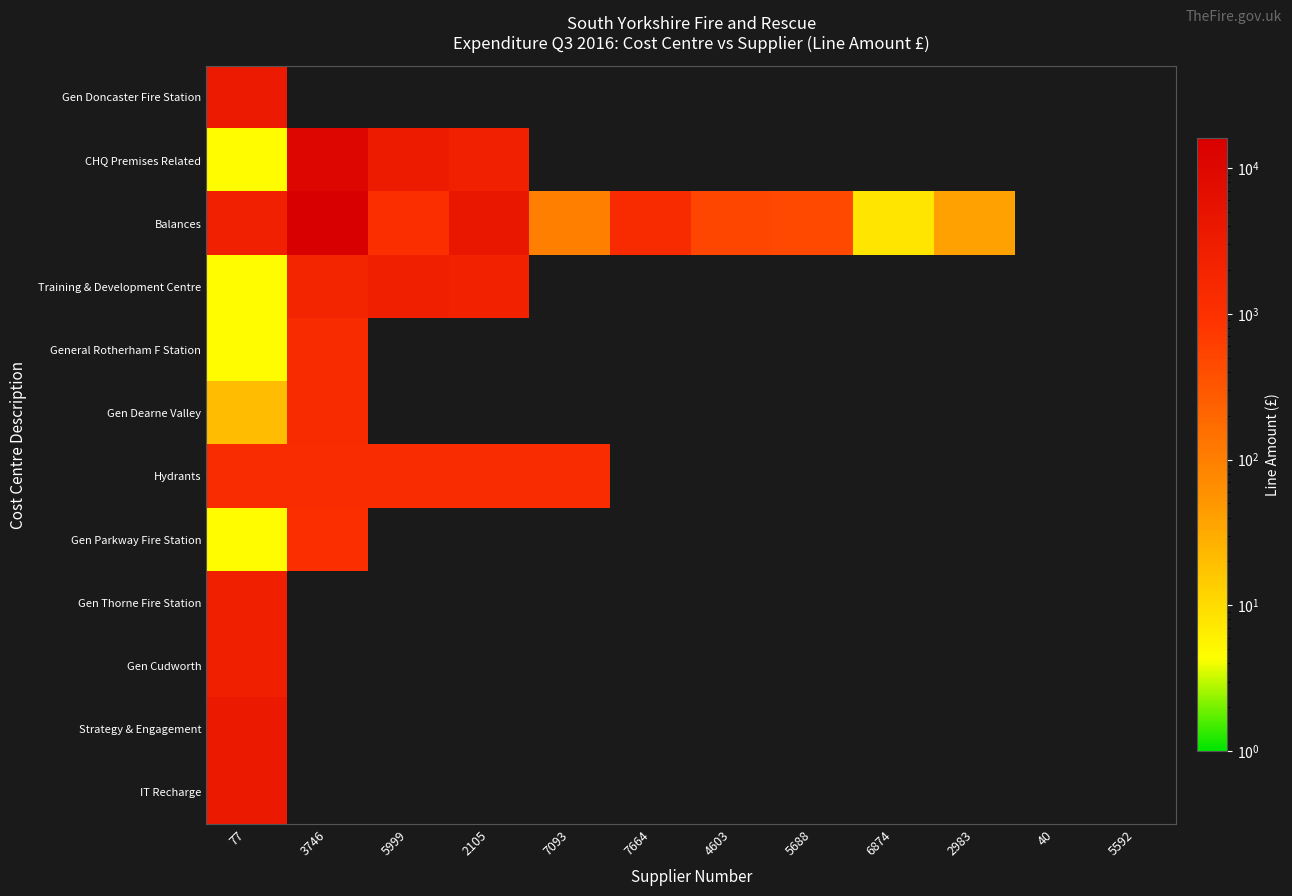

Reading left to right, transcribe all the data shown in this chart.

Gen Doncaster Fire Station: 77=3558.5	3746=0.0	5999=0.0	2105=0.0	7093=0.0	7664=0.0	4603=0.0	5688=0.0	6874=0.0	2983=0.0	40=0.0	5592=0.0
CHQ Premises Related: 77=4.7	3746=11019.3	5999=3178.0	2105=2418.0	7093=0.0	7664=0.0	4603=0.0	5688=0.0	6874=0.0	2983=0.0	40=0.0	5592=0.0
Balances: 77=2454.6	3746=15960.0	5999=1100.0	2105=4400.0	7093=100.0	7664=1386.0	4603=498.6	5688=458.4	6874=7.9	2983=39.5	40=0.0	5592=0.0
Training & Development Centre: 77=4.7	3746=2003.8	5999=2700.0	2105=2190.0	7093=0.0	7664=0.0	4603=0.0	5688=0.0	6874=0.0	2983=0.0	40=0.0	5592=0.0
General Rotherham F Station: 77=4.7	3746=1454.5	5999=0.0	2105=0.0	7093=0.0	7664=0.0	4603=0.0	5688=0.0	6874=0.0	2983=0.0	40=0.0	5592=0.0
Gen Dearne Valley: 77=21.0	3746=1392.6	5999=0.0	2105=0.0	7093=0.0	7664=0.0	4603=0.0	5688=0.0	6874=0.0	2983=0.0	40=0.0	5592=0.0
Hydrants: 77=1357.7	3746=1357.7	5999=1357.7	2105=1357.7	7093=1343.6	7664=0.0	4603=0.0	5688=0.0	6874=0.0	2983=0.0	40=0.0	5592=0.0
Gen Parkway Fire Station: 77=4.7	3746=1137.4	5999=0.0	2105=0.0	7093=0.0	7664=0.0	4603=0.0	5688=0.0	6874=0.0	2983=0.0	40=0.0	5592=0.0
Gen Thorne Fire Station: 77=2697.3	3746=0.0	5999=0.0	2105=0.0	7093=0.0	7664=0.0	4603=0.0	5688=0.0	6874=0.0	2983=0.0	40=0.0	5592=0.0
Gen Cudworth: 77=2697.3	3746=0.0	5999=0.0	2105=0.0	7093=0.0	7664=0.0	4603=0.0	5688=0.0	6874=0.0	2983=0.0	40=0.0	5592=0.0
Strategy & Engagement: 77=3750.0	3746=0.0	5999=0.0	2105=0.0	7093=0.0	7664=0.0	4603=0.0	5688=0.0	6874=0.0	2983=0.0	40=0.0	5592=0.0
IT Recharge: 77=3750.0	3746=0.0	5999=0.0	2105=0.0	7093=0.0	7664=0.0	4603=0.0	5688=0.0	6874=0.0	2983=0.0	40=0.0	5592=0.0